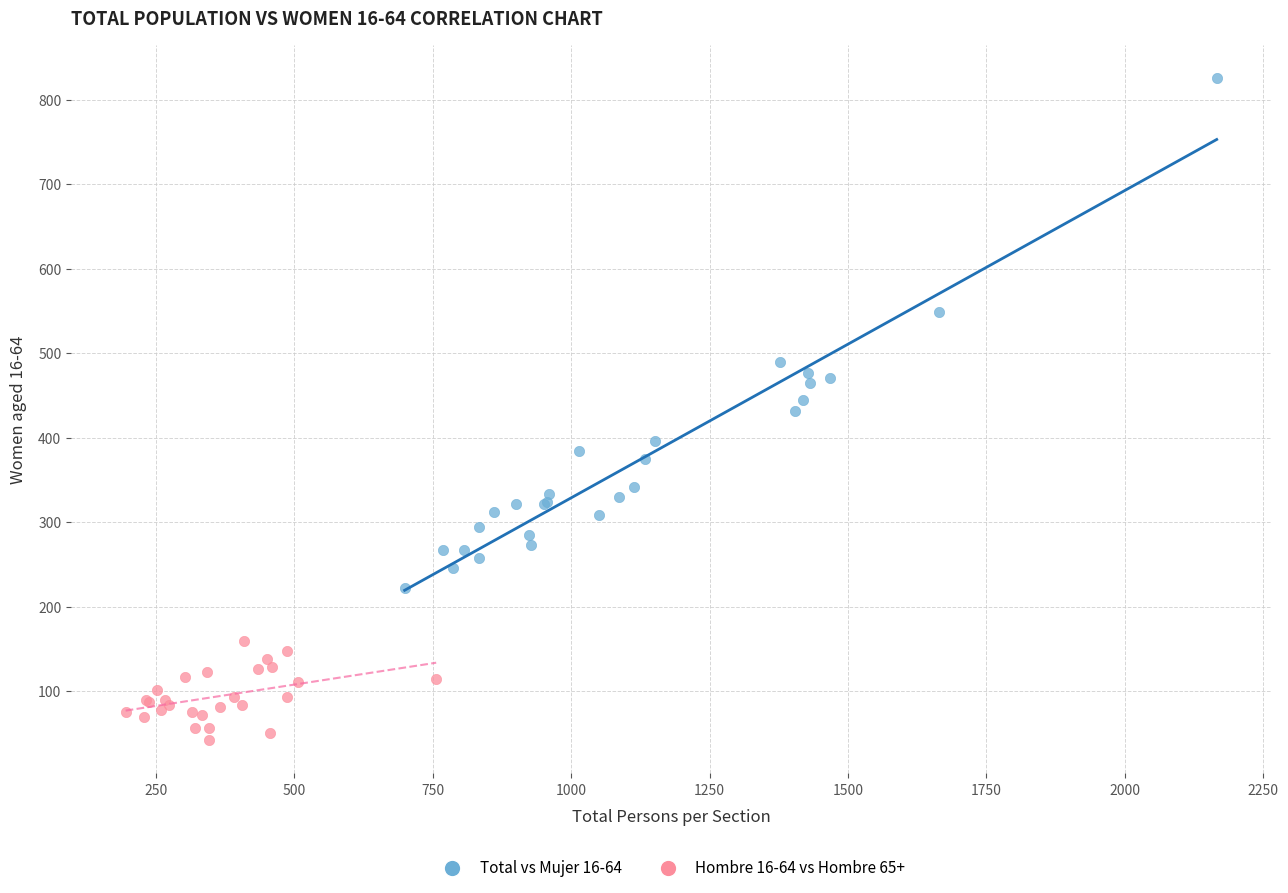

Which series reaches the minimum Y coordinate?

Hombre 16-64 vs Hombre 65+